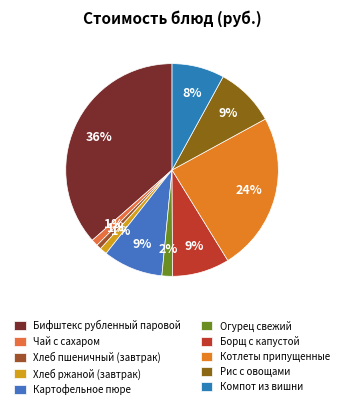

Combined, what portion of the pie is Картофельное пюре and Огурец свежий?

10.7%